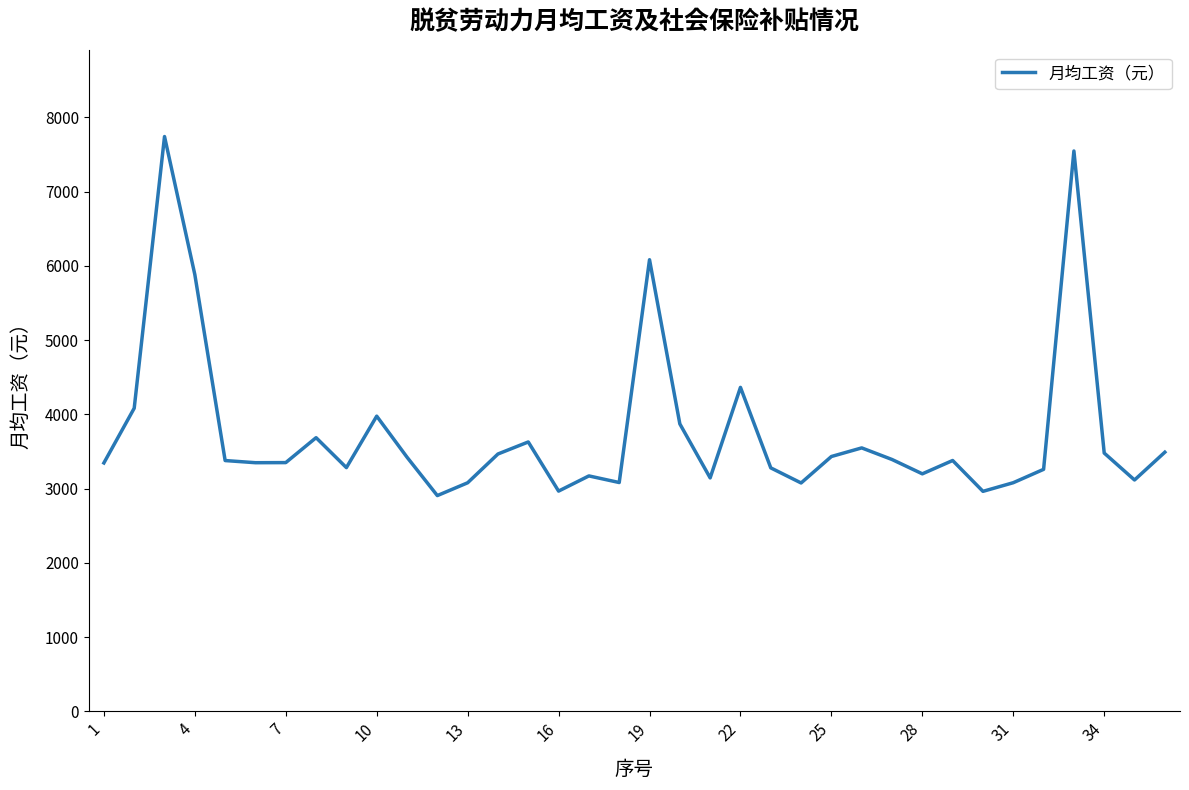

What is the smallest value displayed?

2905.6